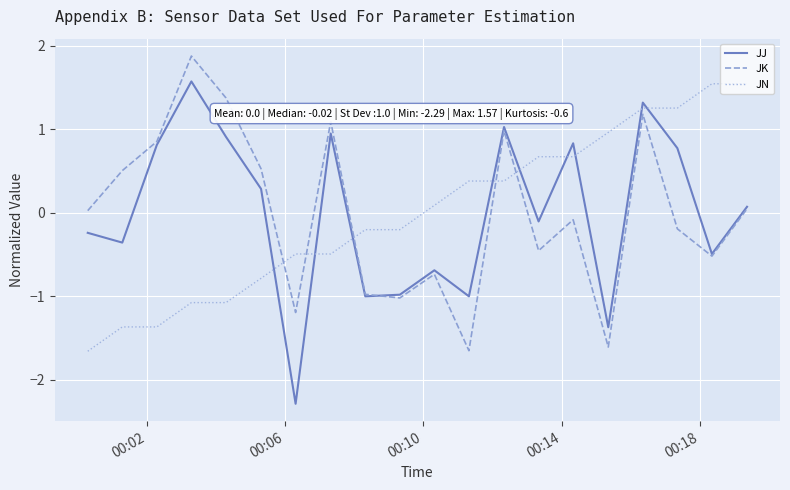

Is this an area chart (filled region under the line)?

No